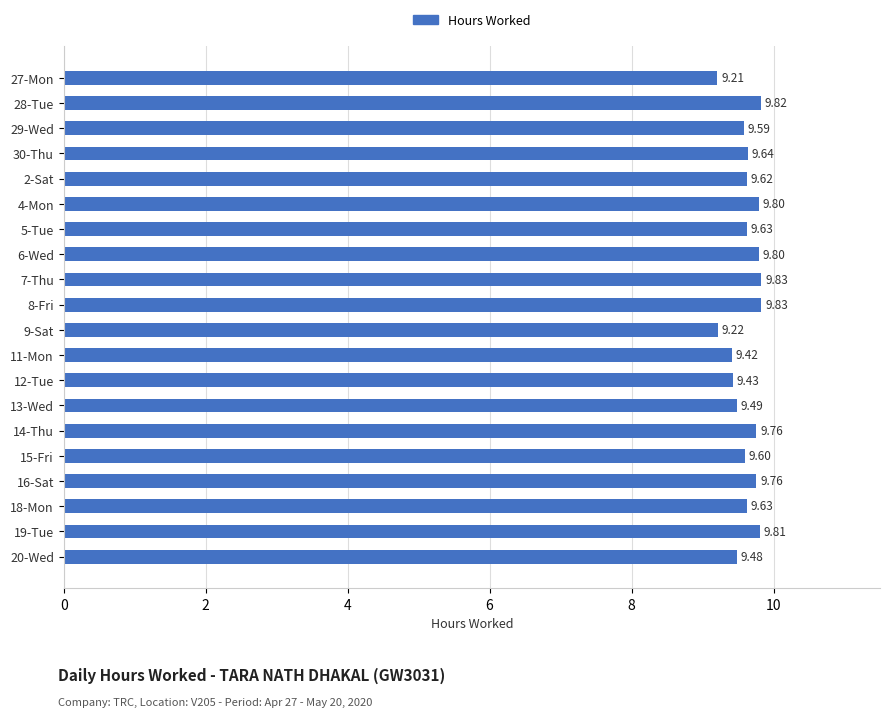

Does the chart contain stacked bars?

No